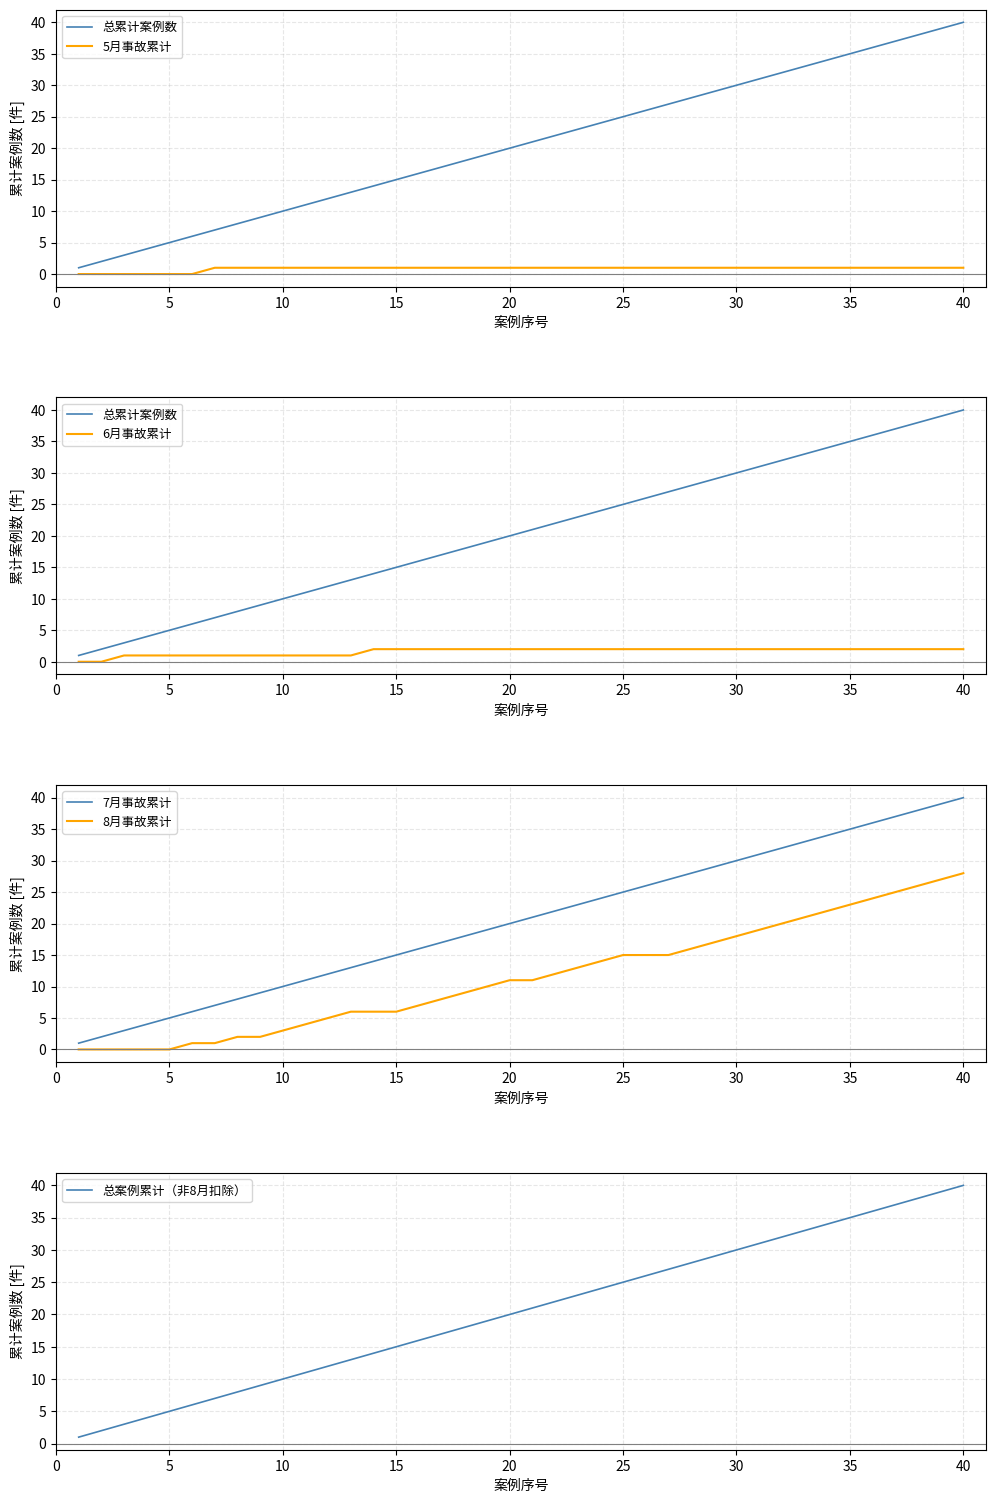

True or false: 7月事故累计 and 8月事故累计 cross at least once.

False